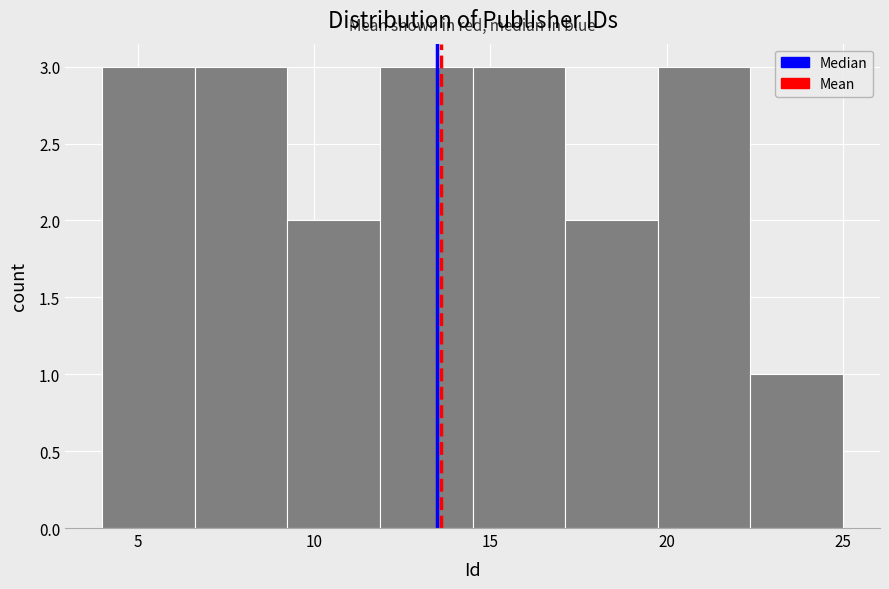

Reading left to right, transcribe this chart: for each bar, give the range it covers on the x-axis and its height. Neither the bar edges nor the heights are printed on the chart, so give them approximately, as read against the axes.

4.0 to 6.5: 3
6.5 to 9.5: 3
9.5 to 12.0: 2
12.0 to 14.5: 3
14.5 to 17.0: 3
17.0 to 20.0: 2
20.0 to 22.5: 3
22.5 to 25.0: 1